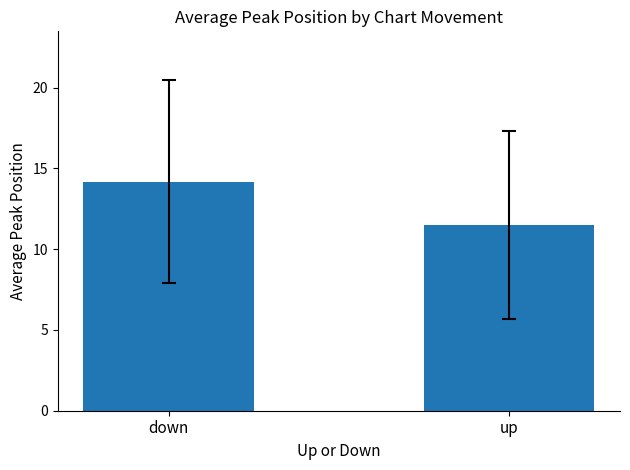

The value at down is 14.2. True or false?

True